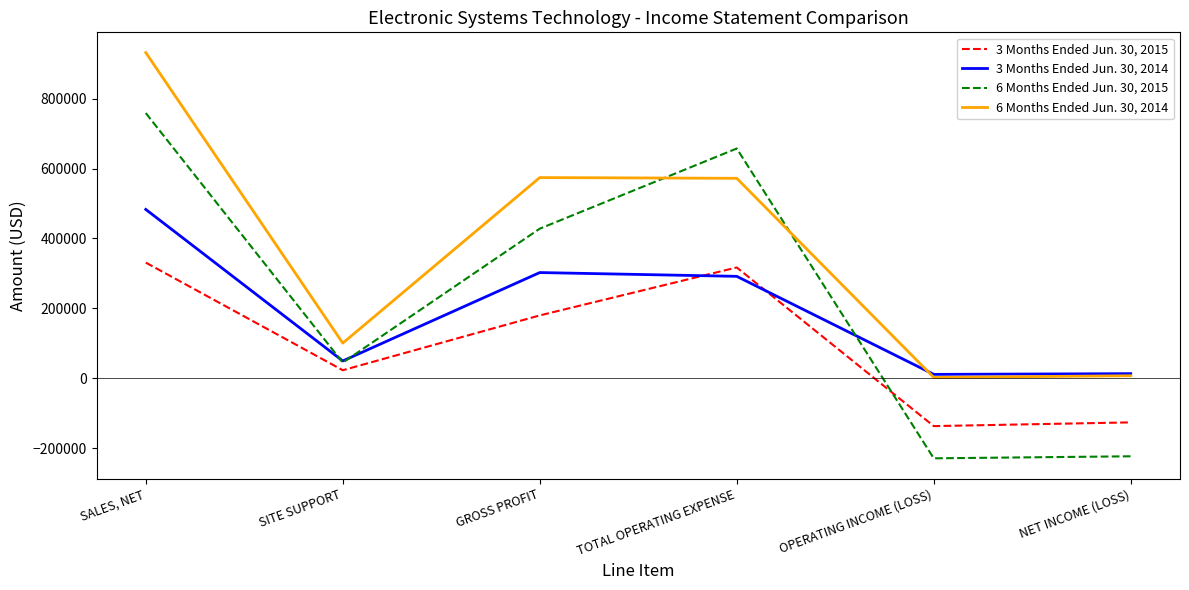

List the labels in order of 3 Months Ended Jun. 30, 2014 value, largest first.

SALES, NET, GROSS PROFIT, TOTAL OPERATING EXPENSE, SITE SUPPORT, NET INCOME (LOSS), OPERATING INCOME (LOSS)